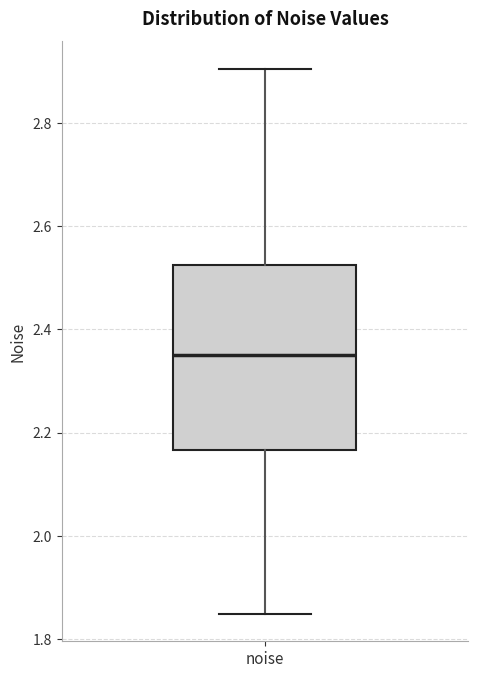

Transcribe this box plot: give where the median line is, the range the box spans, and where the two whiskers end, as read against the y-axis. The values are not printed on the chart, so give them approximately, as read against the axis.

median 2.34, box 2.16 to 2.52, whiskers 1.84 to 2.90